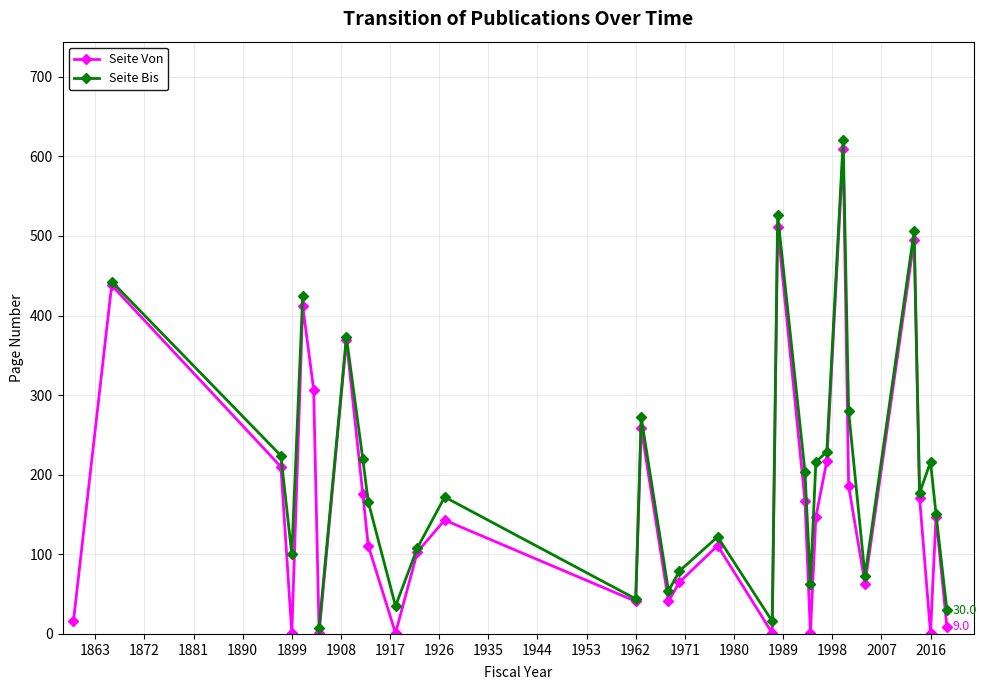

True or false: Seite Bis and Seite Von intersect in this chart.

False